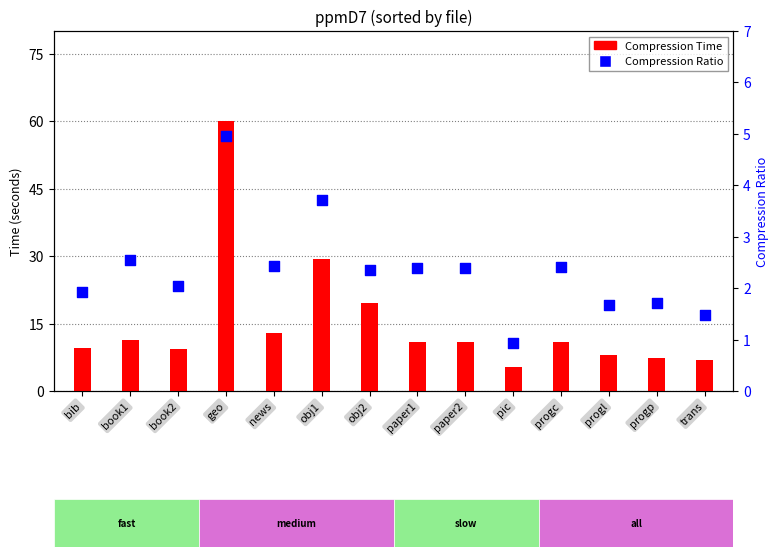

Is the value of Compression Ratio at trans greater than the value of Compression Time at paper1?

No